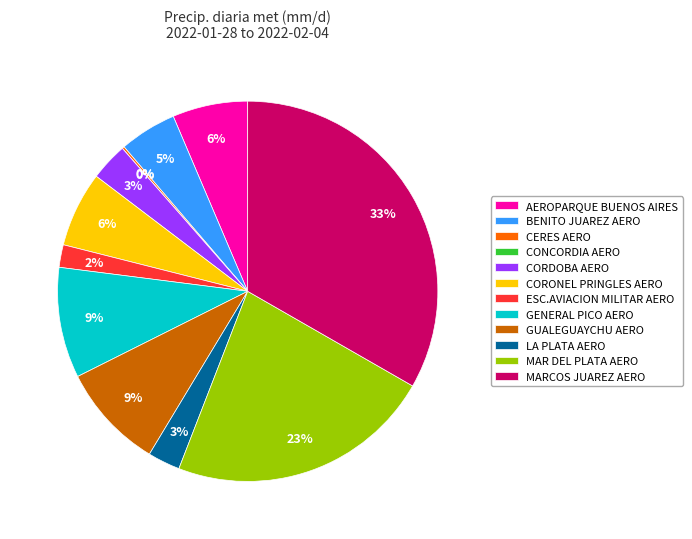

True or false: MARCOS JUAREZ AERO accounts for 17% of the total.

False